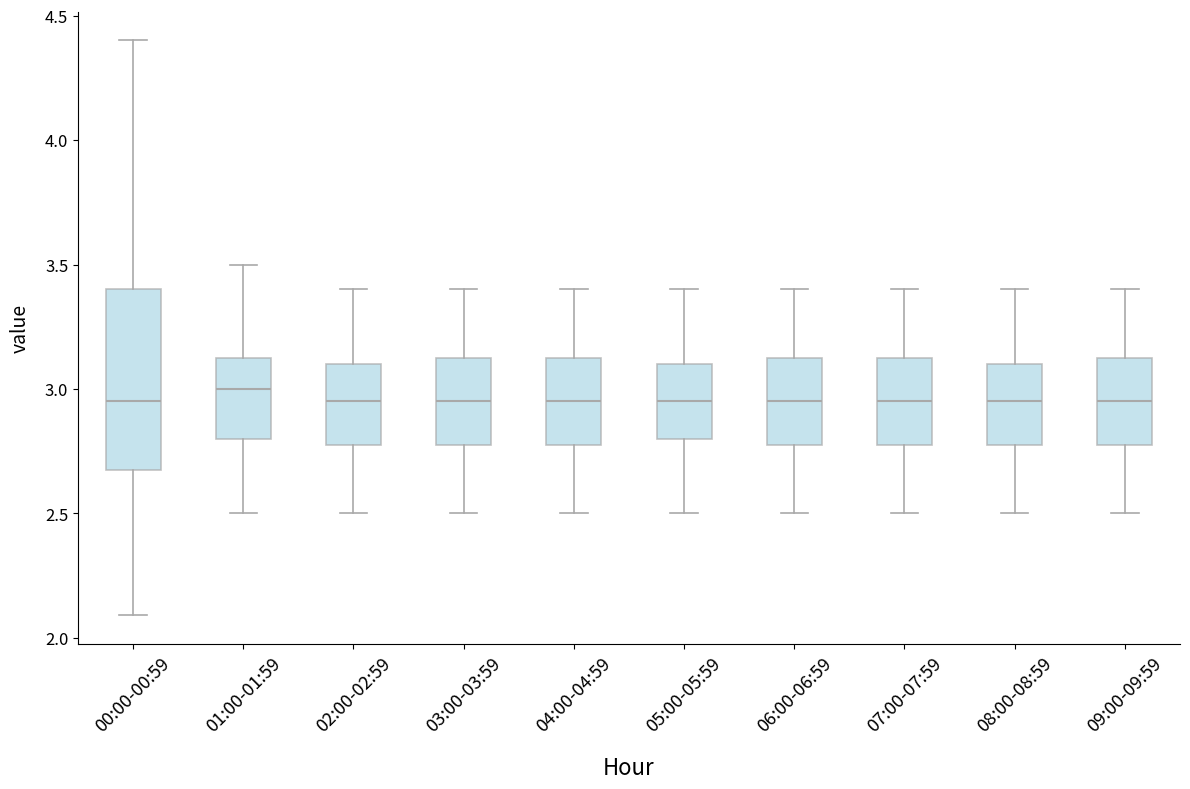

Reading left to right, transcribe this box plot: for each box, give where its median line is, the range the box spans, and where its two whiskers end, as read against the y-axis. The values are not printed on the chart, so give them approximately, as read against the axis.

00:00-00:59: median 2.95, box 2.70 to 3.40, whiskers 2.10 to 4.40
01:00-01:59: median 3.00, box 2.80 to 3.15, whiskers 2.50 to 3.50
02:00-02:59: median 2.95, box 2.80 to 3.10, whiskers 2.50 to 3.40
03:00-03:59: median 2.95, box 2.80 to 3.15, whiskers 2.50 to 3.40
04:00-04:59: median 2.95, box 2.80 to 3.15, whiskers 2.50 to 3.40
05:00-05:59: median 2.95, box 2.80 to 3.10, whiskers 2.50 to 3.40
06:00-06:59: median 2.95, box 2.80 to 3.15, whiskers 2.50 to 3.40
07:00-07:59: median 2.95, box 2.80 to 3.15, whiskers 2.50 to 3.40
08:00-08:59: median 2.95, box 2.80 to 3.10, whiskers 2.50 to 3.40
09:00-09:59: median 2.95, box 2.80 to 3.15, whiskers 2.50 to 3.40